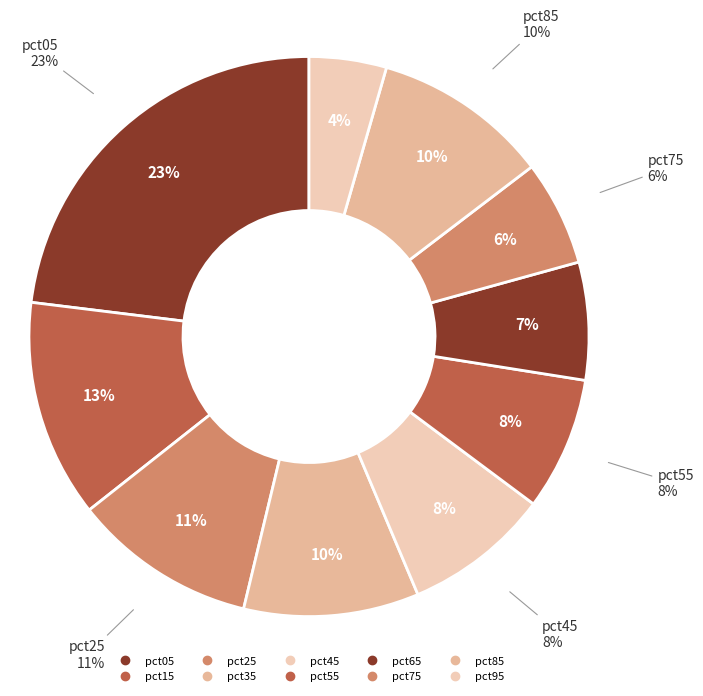

The pct15 slice represents 18% of the pie. True or false?

False